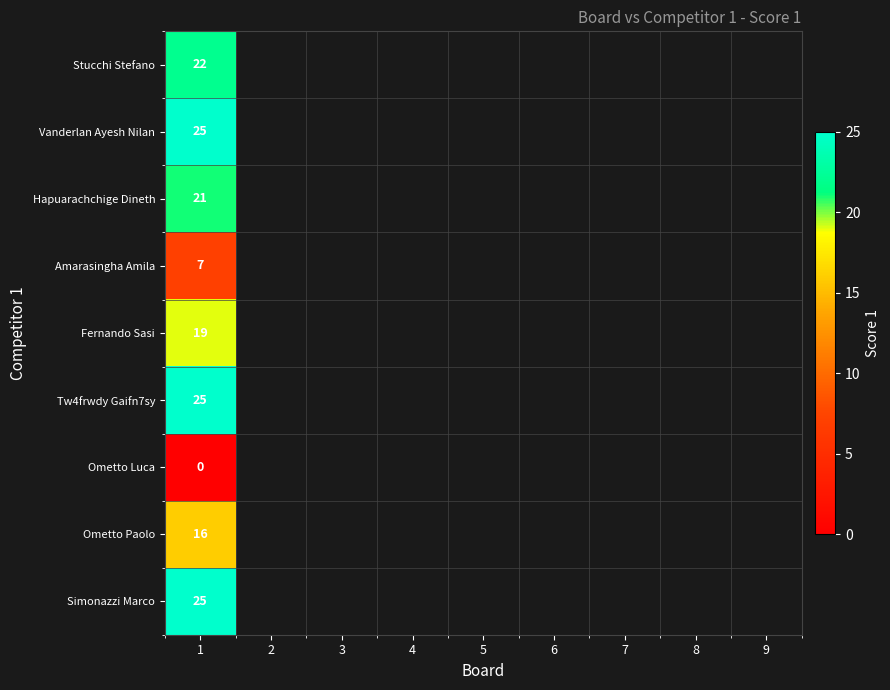

Is it true that Simonazzi Marco equals 45 at 1?

False